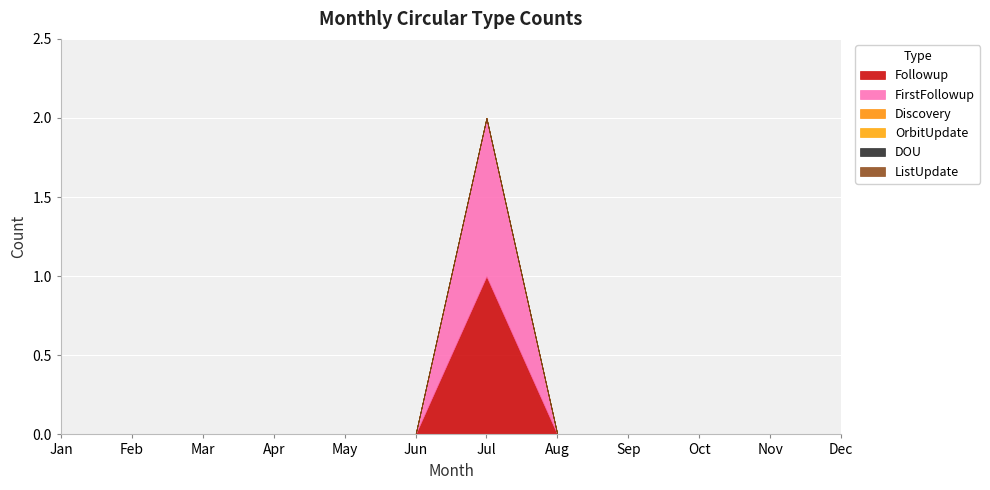

Rank the series by their maximum value, from highest to lowest.

Followup, FirstFollowup, Discovery, OrbitUpdate, DOU, ListUpdate